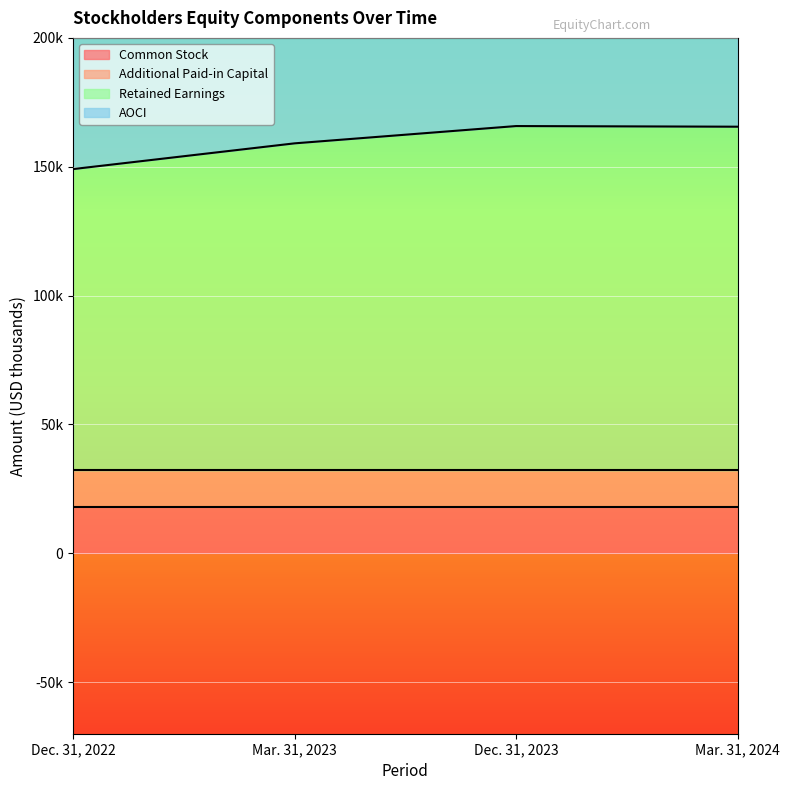

In Retained Earnings, how many points are higher than both neighbors (excluding endpoints)?

1